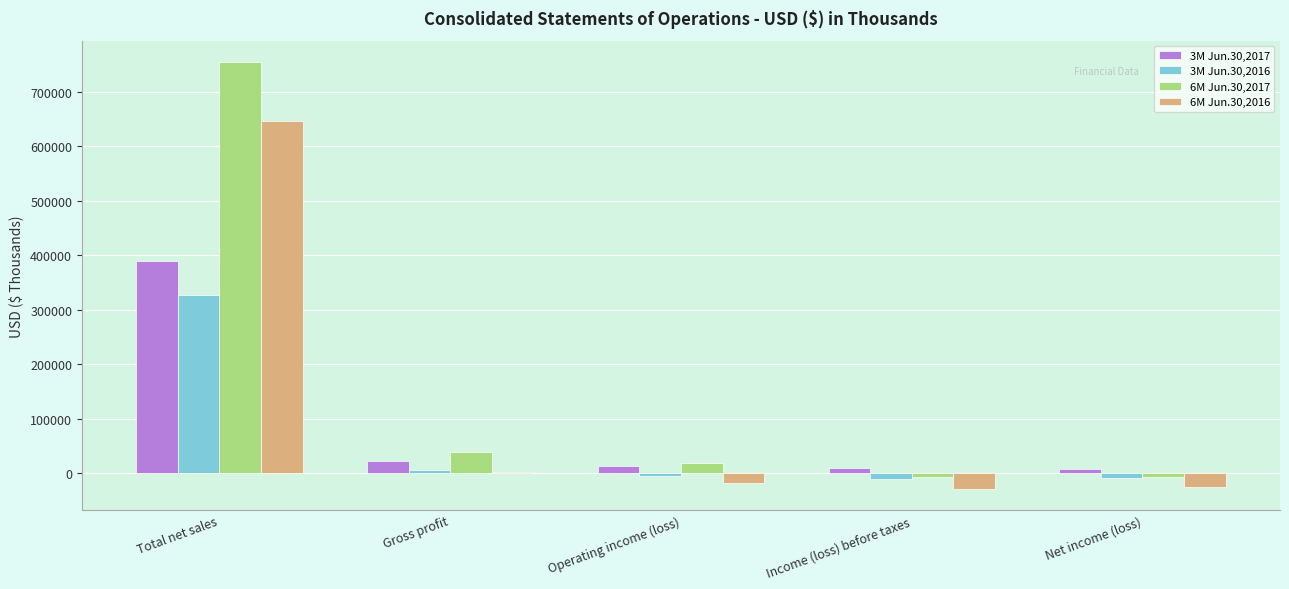

Where is 6M Jun.30,2017 nearest to the value 373290?

Gross profit